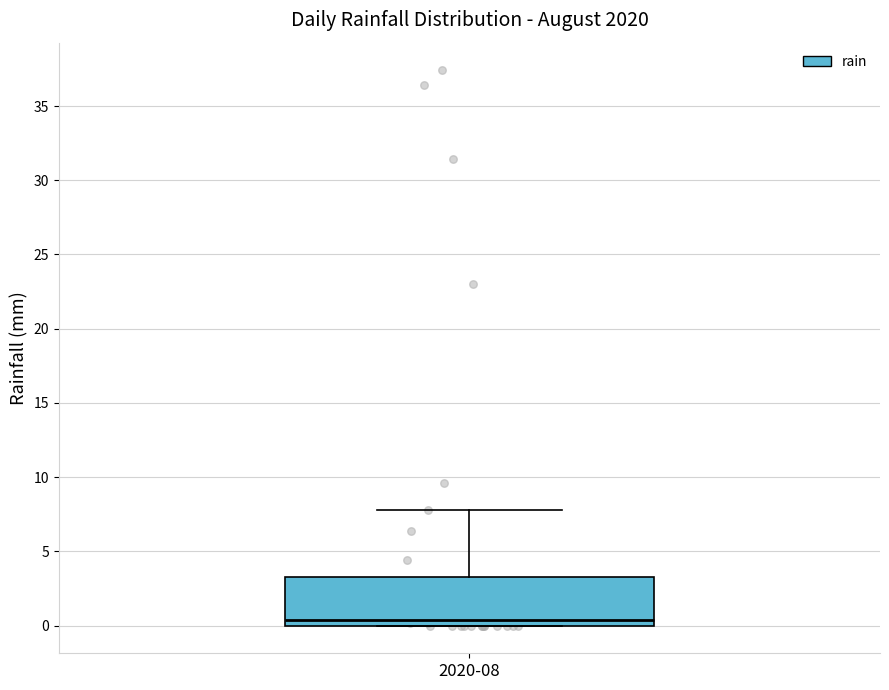

Transcribe this box plot: give where the median line is, the range the box spans, and where the two whiskers end, as read against the y-axis. The values are not printed on the chart, so give them approximately, as read against the axis.

median 0.5, box 0.0 to 3.5, whiskers 0.0 to 8.0